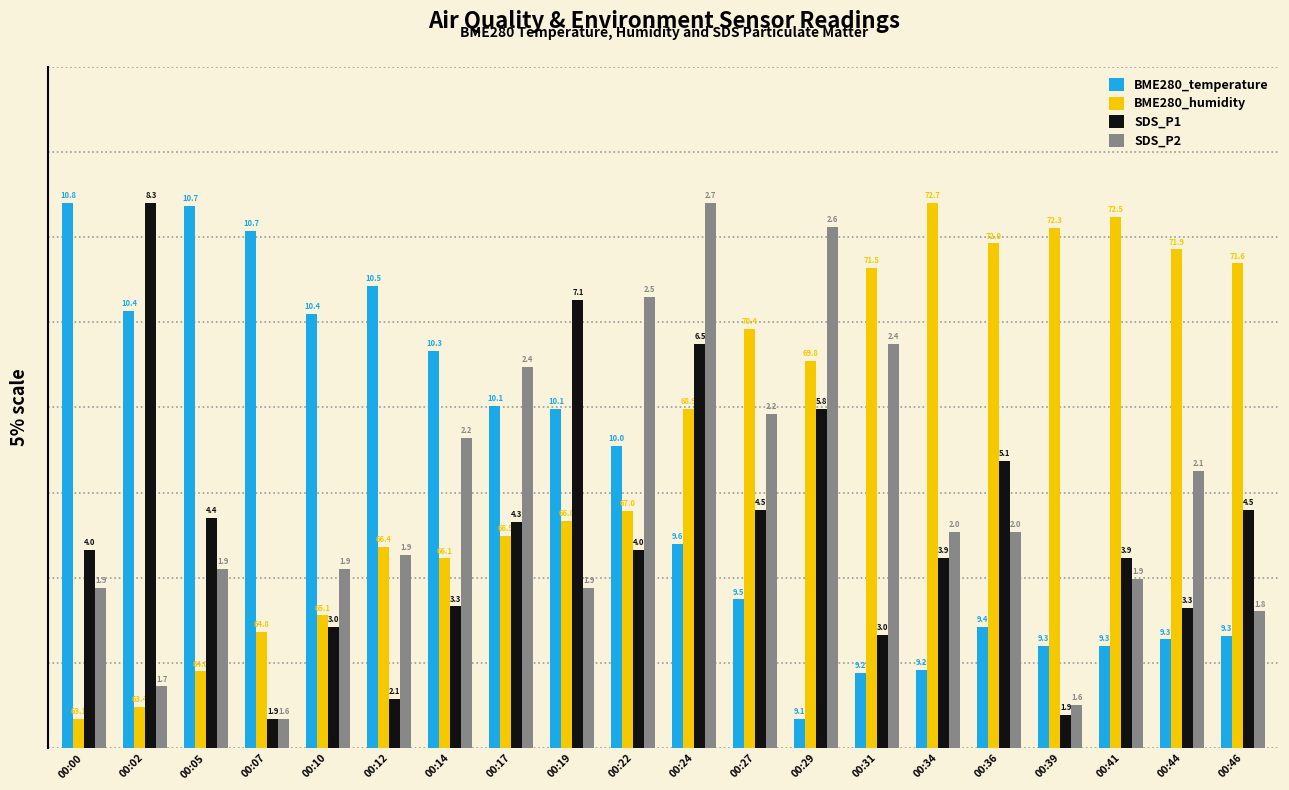

How many bars are there in total?

80